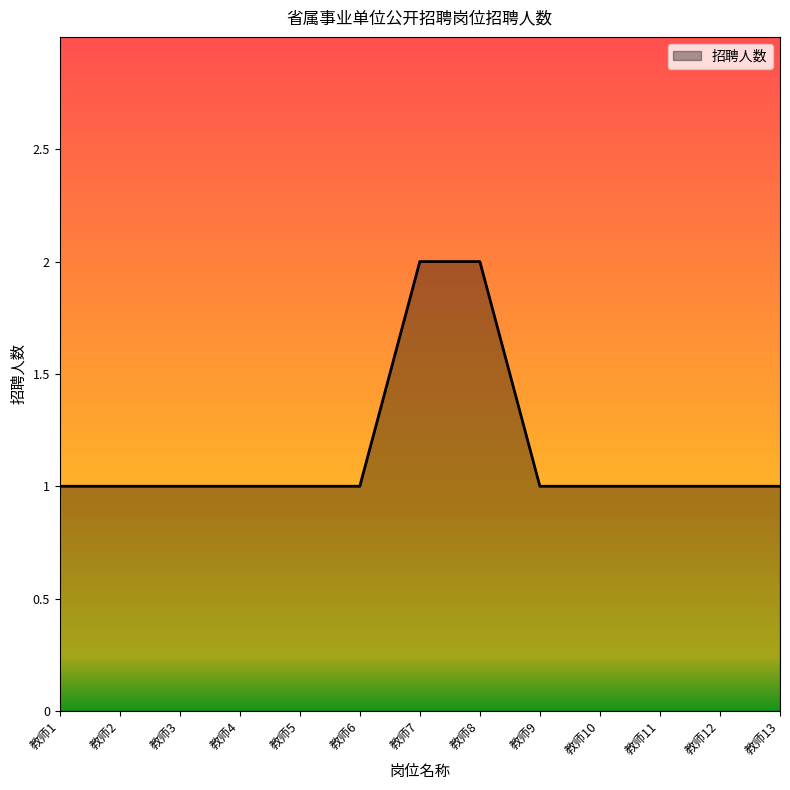

Reading right to left, transcribe all the data shown in this chart.

教师13=1	教师12=1	教师11=1	教师10=1	教师9=1	教师8=2	教师7=2	教师6=1	教师5=1	教师4=1	教师3=1	教师2=1	教师1=1